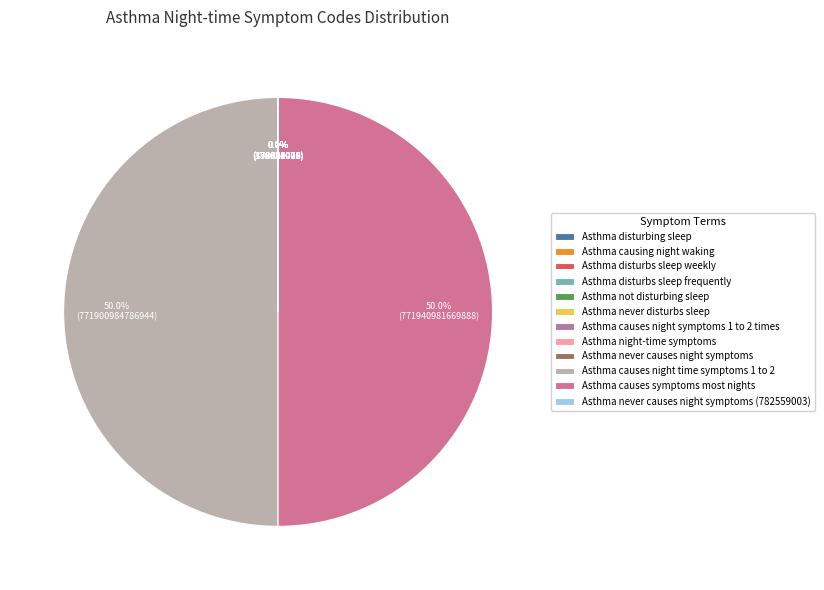

Is it true that Asthma causes night symptoms 1 to 2 times is 5% of the pie?

False